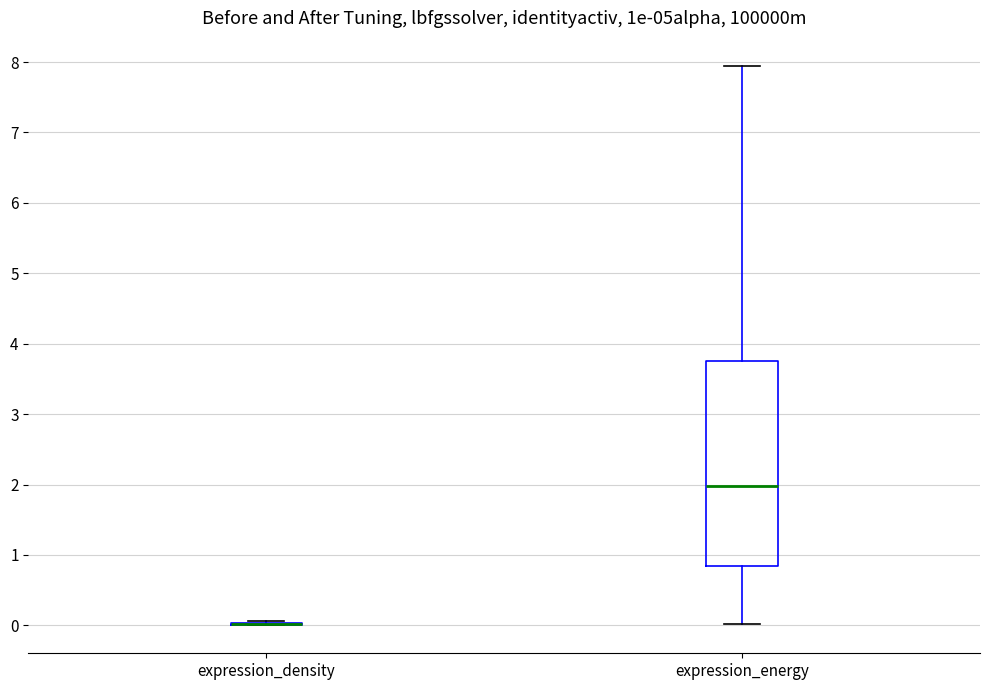

Reading left to right, read every box against the y-axis: the position of its median line, the range the box covers, and the ends of its whiskers. The values are not printed on the chart, so give them approximately, as read against the axis.

expression_density: box collapsed to a line at 0.0, whiskers 0.0 to 0.1
expression_energy: median 2.0, box 0.8 to 3.8, whiskers 0.0 to 7.9